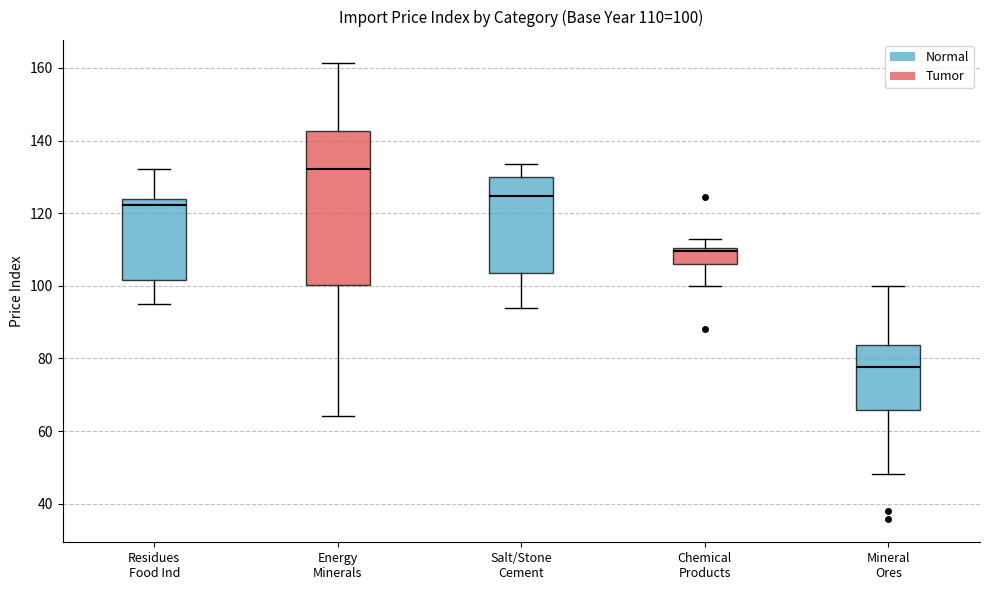

Comparing the boxes themselves (not the whiskers), which one is the tallest?

Energy Minerals